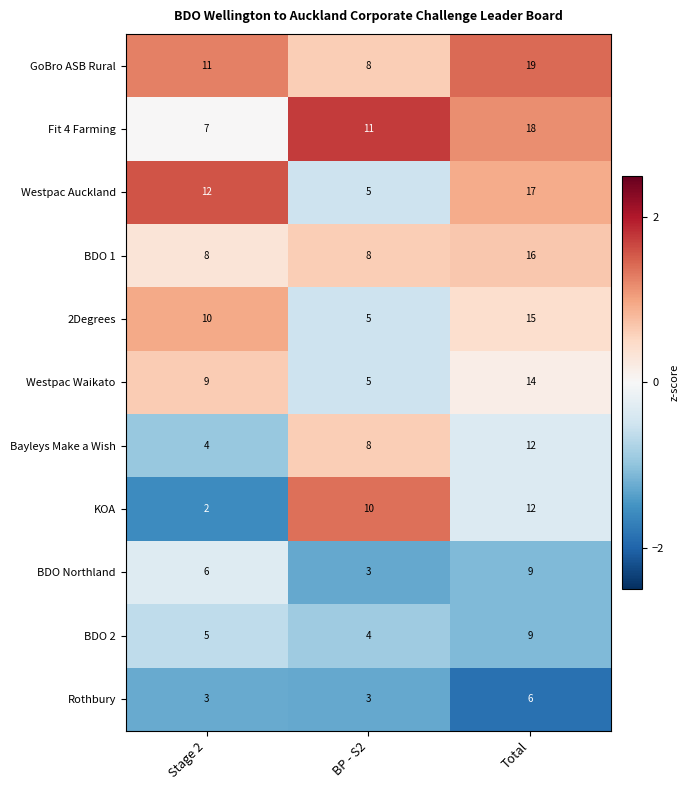

What is the total value across all series at Stage 2?

77